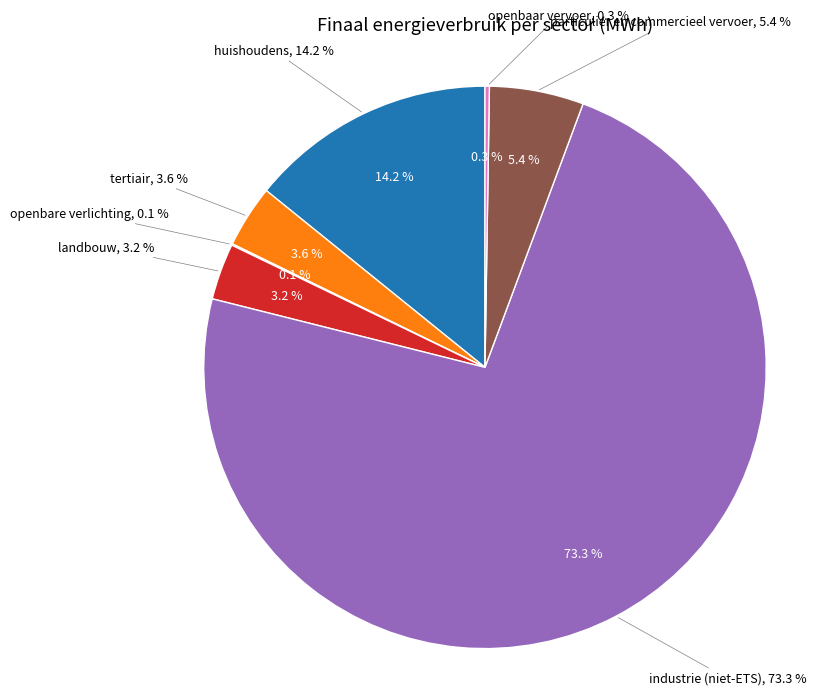

Is there a majority slice in this chart?

Yes